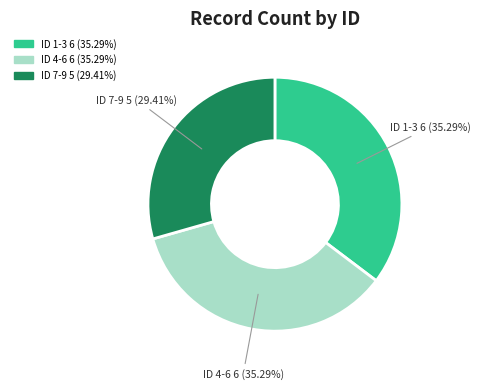

How many slices are in this pie chart?

3